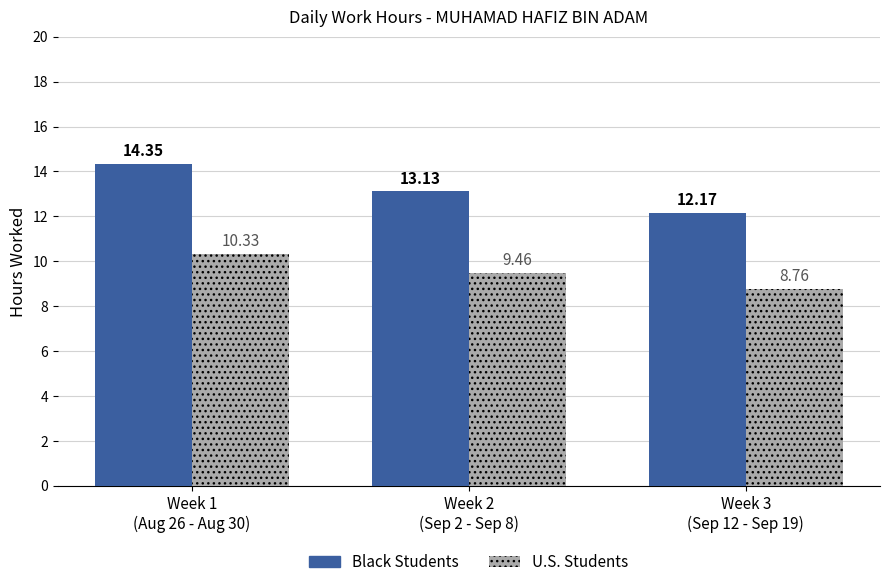

The U.S. Students series shows 9.5 at Week 2
(Sep 2 - Sep 8). True or false?

True